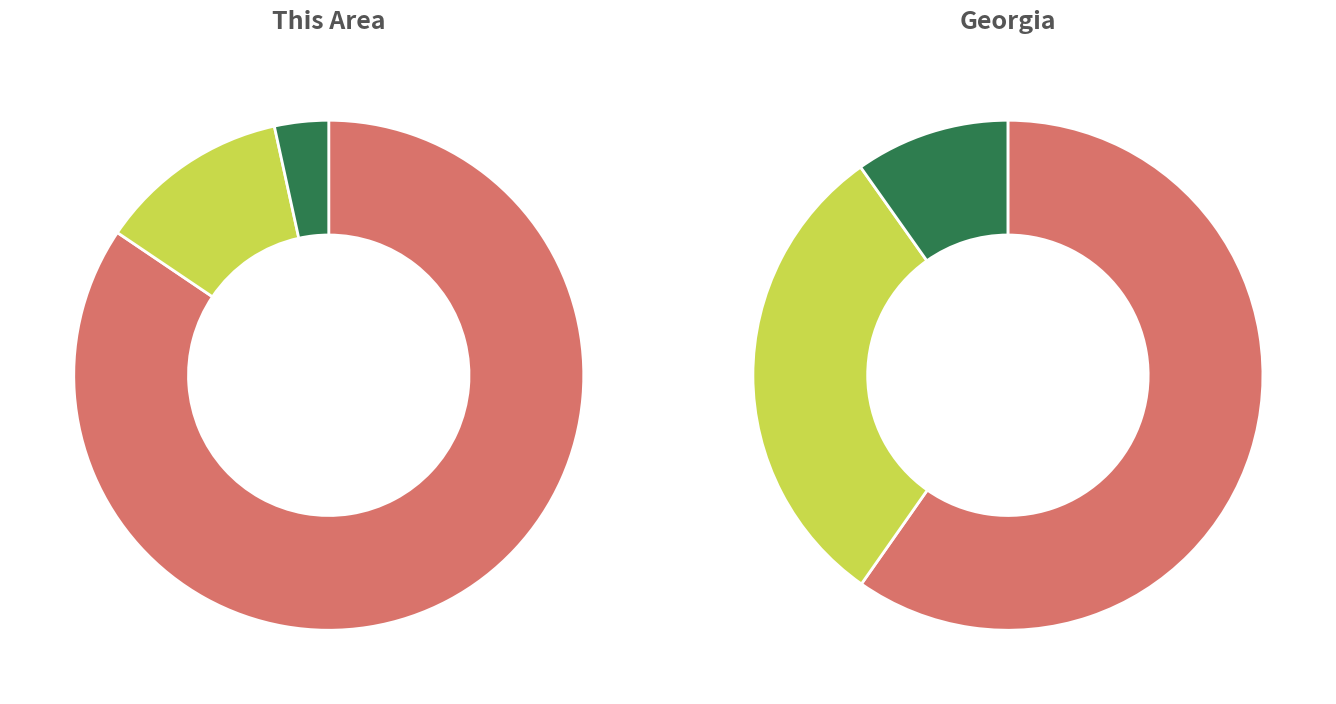

What percentage do this_area and 6 together represent?

84.5%